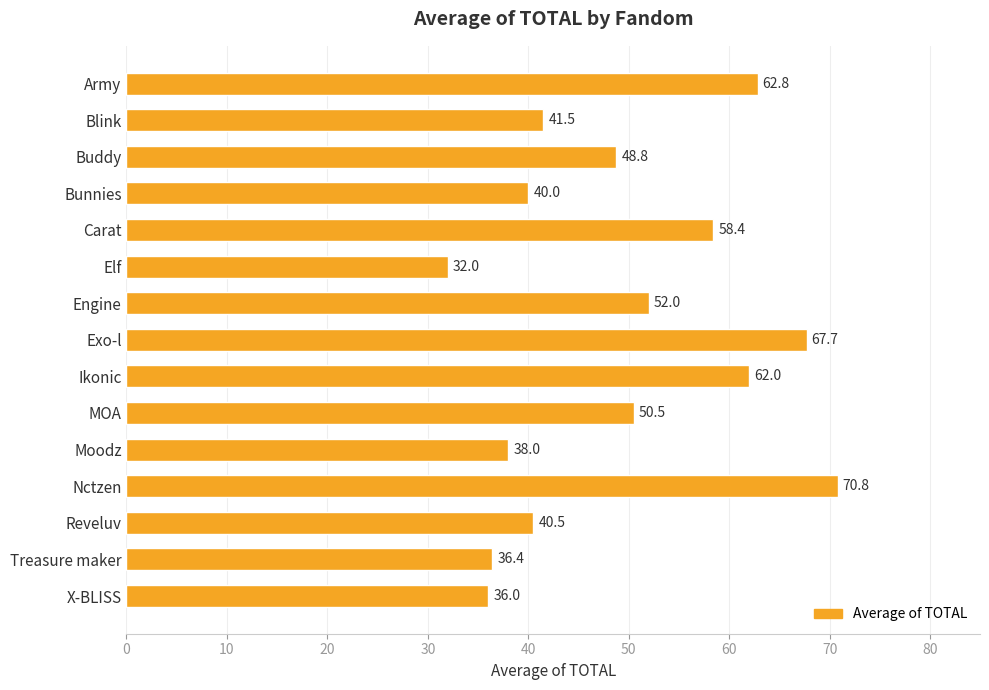

Rank the categories by value from lowest to highest.

Elf, X-BLISS, Treasure maker, Moodz, Bunnies, Reveluv, Blink, Buddy, MOA, Engine, Carat, Ikonic, Army, Exo-l, Nctzen